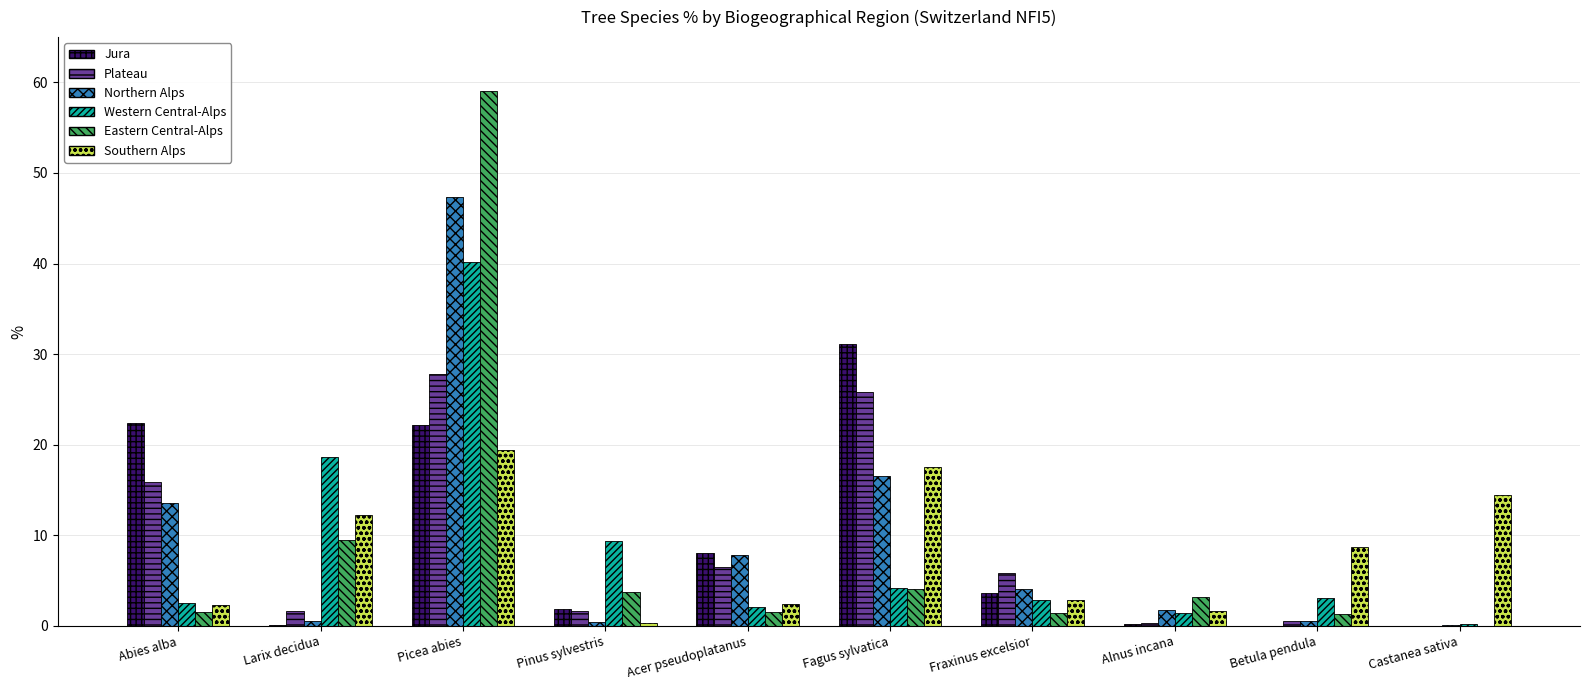

What is the total value across all series at Acer pseudoplatanus?

28.3